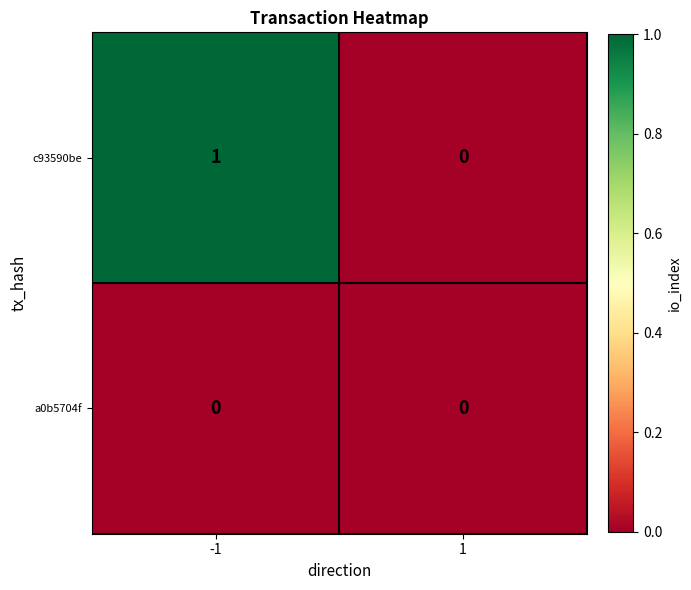

Which series has the largest range (max minus min)?

c93590be